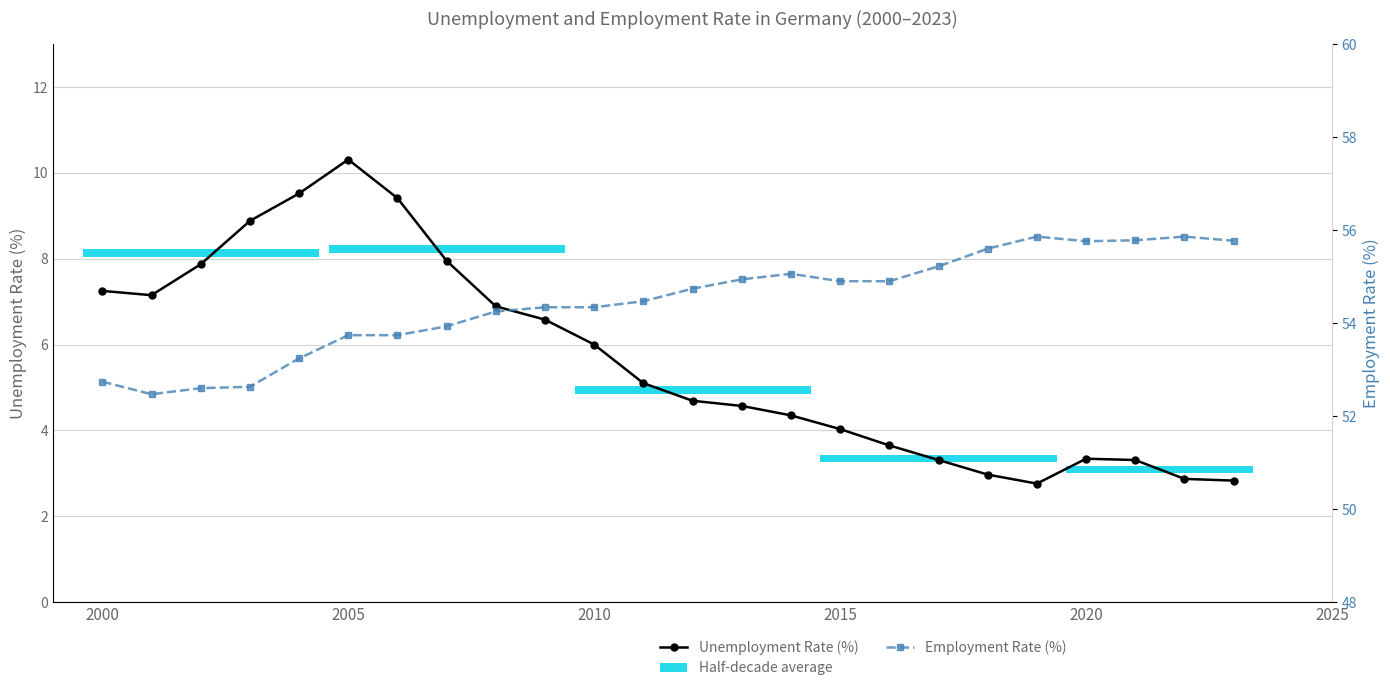

What is the average value of the Employment Rate (%) series?

54.5